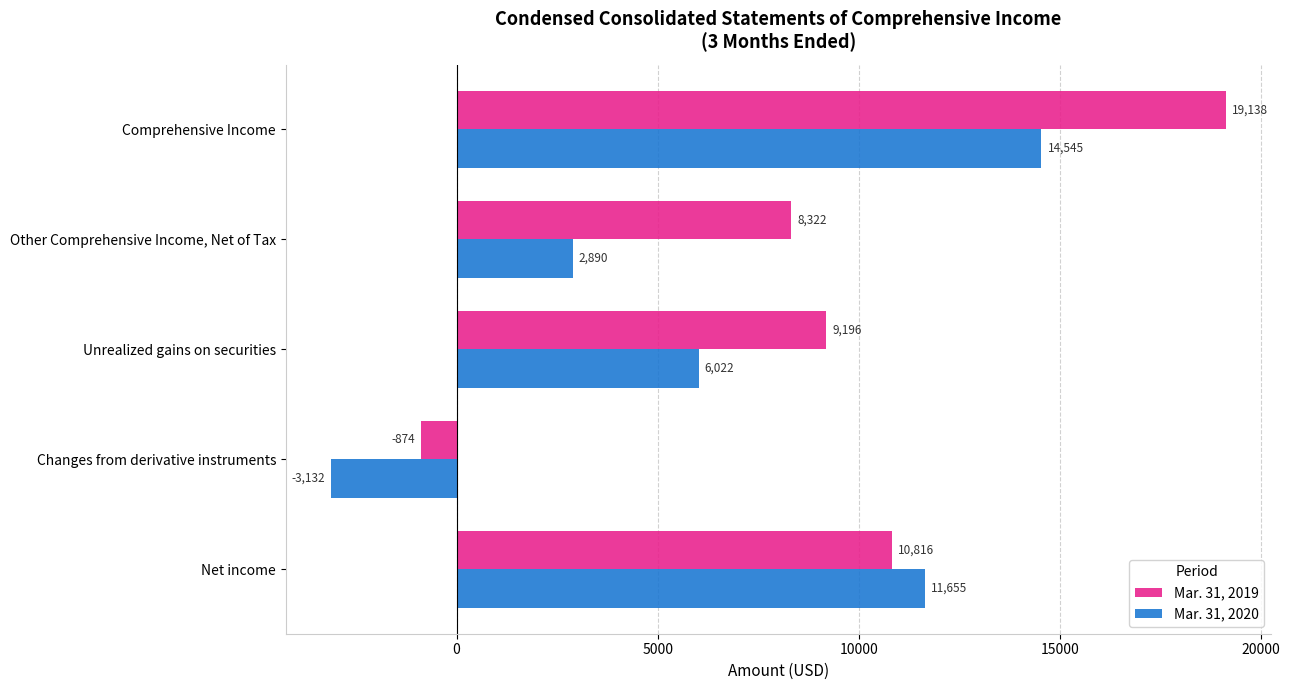

Which category has the lowest value across all series?

Changes from derivative instruments